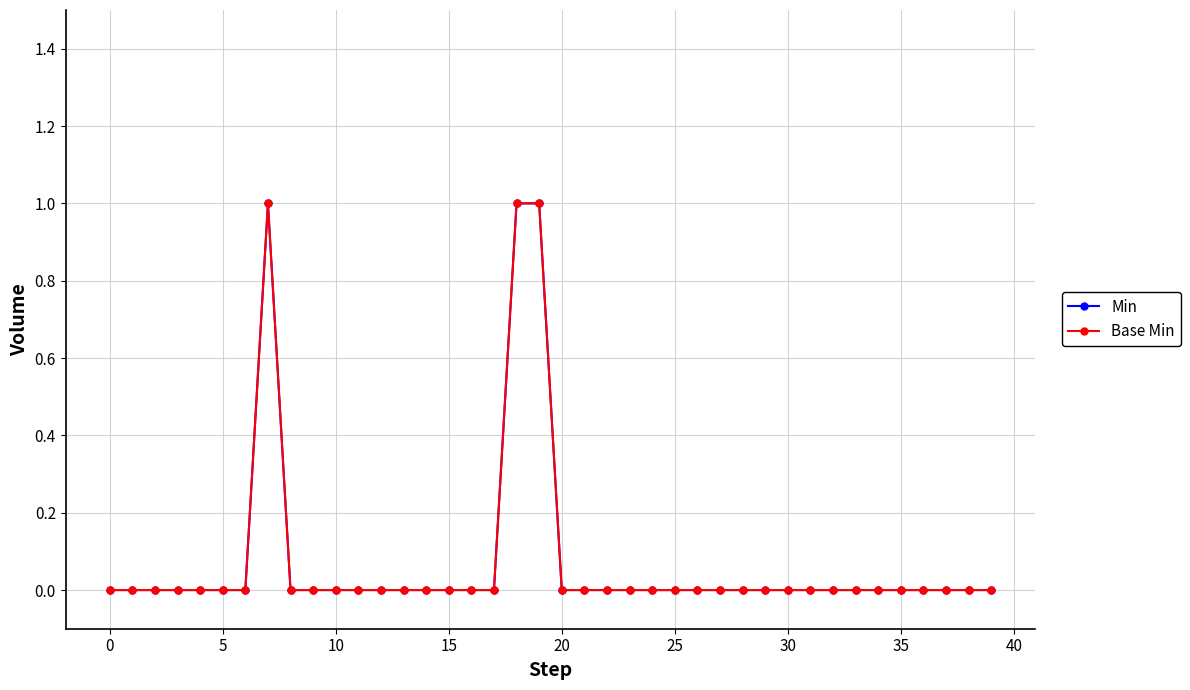

True or false: Min and Base Min intersect in this chart.

False